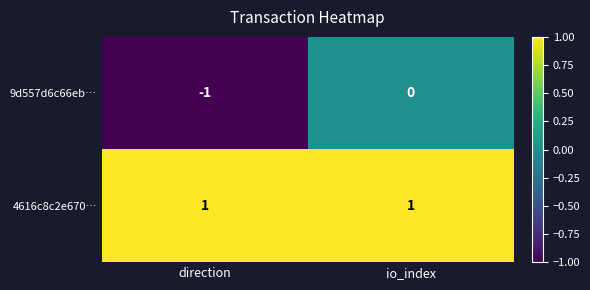

What is the smallest value displayed?

-1